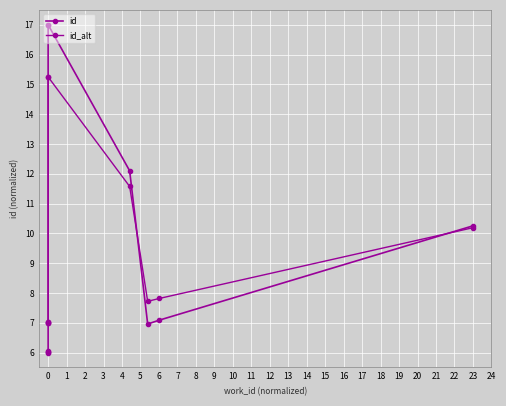

Between which two adjacent categories do id_alt and id first intersect?

0 and 0